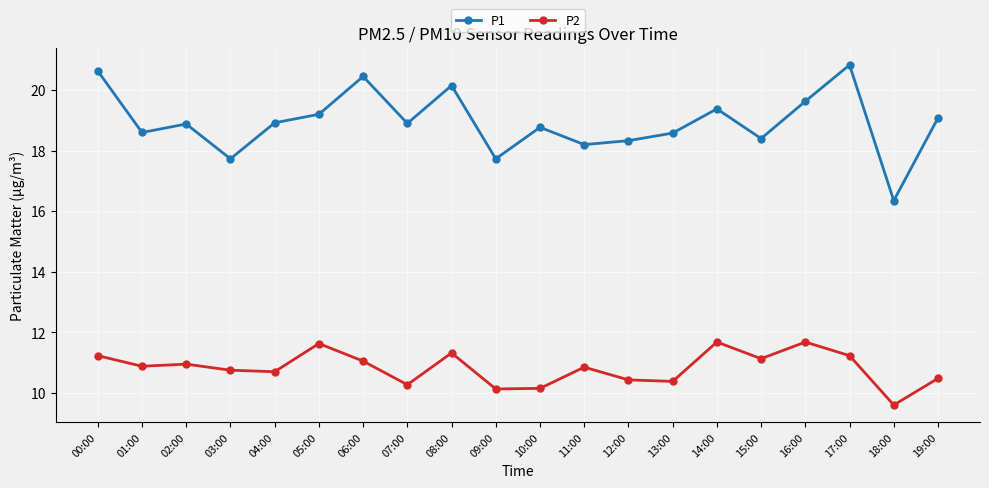

The value of P2 at 08:00 is 11.3. True or false?

True